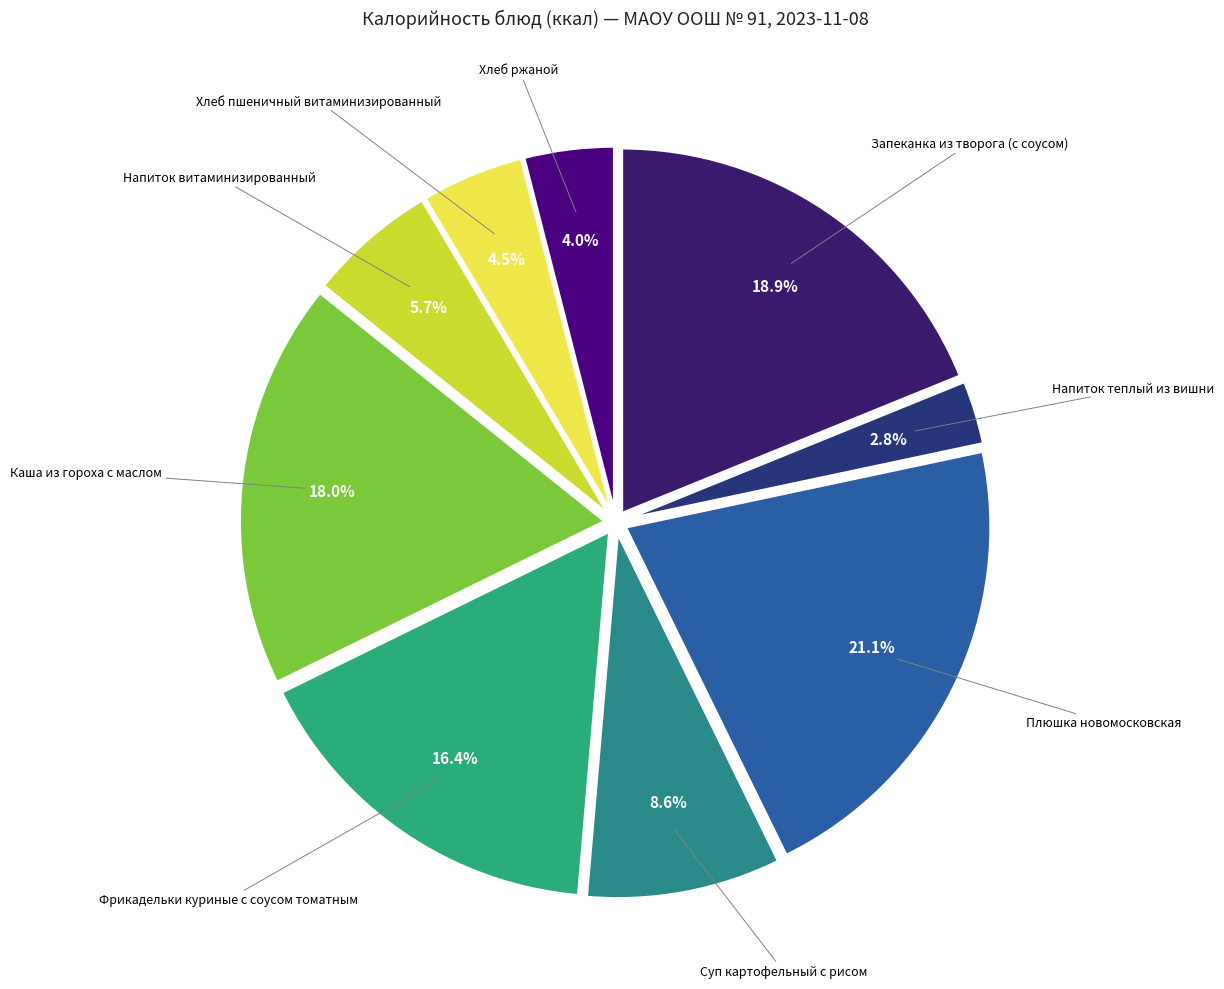

Rank the categories by value from lowest to highest.

Напиток теплый из вишни, Хлеб ржаной, Хлеб пшеничный витаминизированный, Напиток витаминизированный, Суп картофельный с рисом, Фрикадельки куриные с соусом томатным, Каша из гороха с маслом, Запеканка из творога (с соусом), Плюшка новомосковская